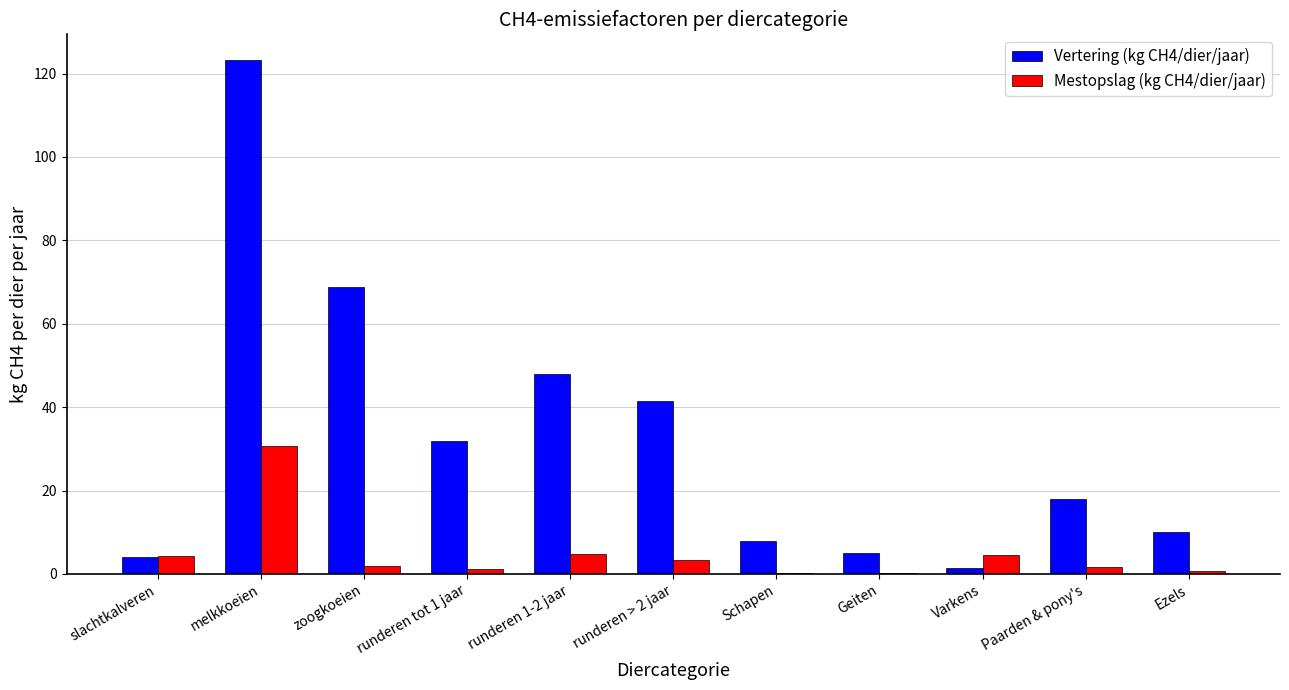

Which series has the largest total across all categories?

Vertering (kg CH4/dier/jaar)